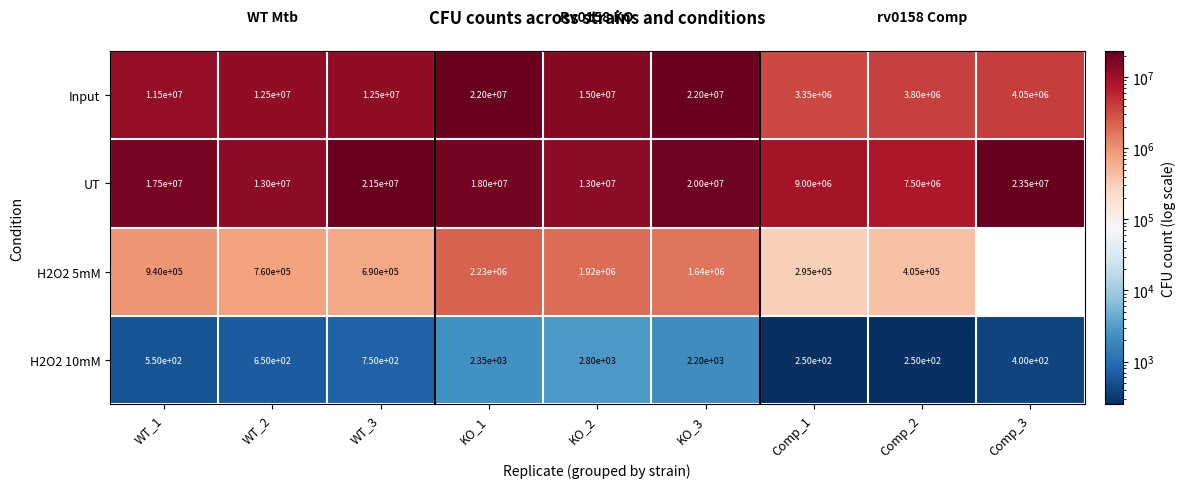

What is the total value across all series at WT_2?

26260650